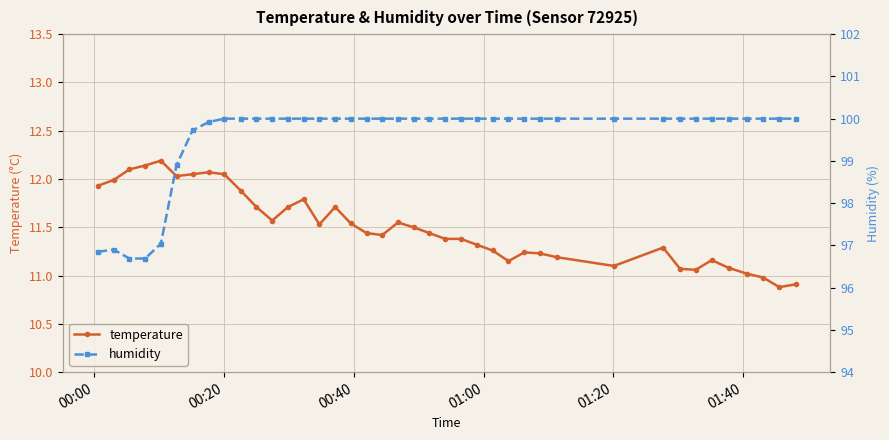

True or false: temperature has more than 0 points higher than both neighbors.

True